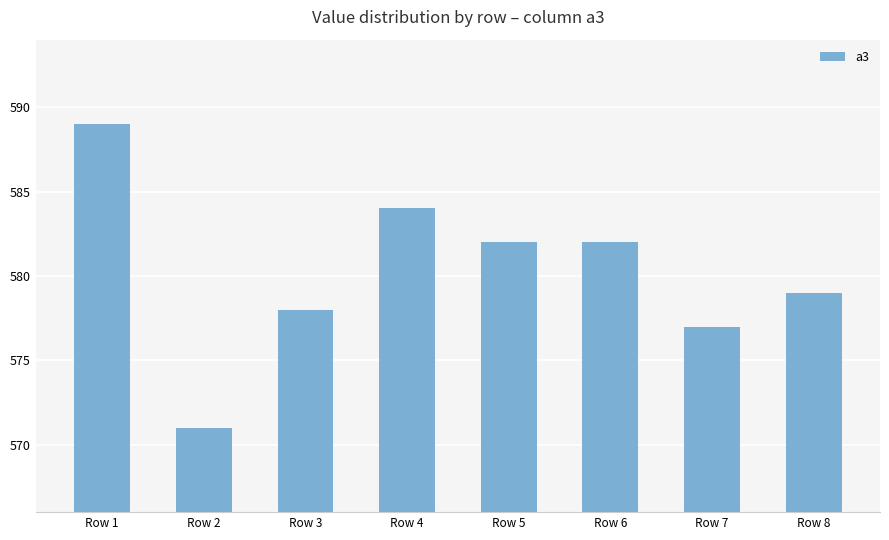

The value at Row 2 is 571. True or false?

True